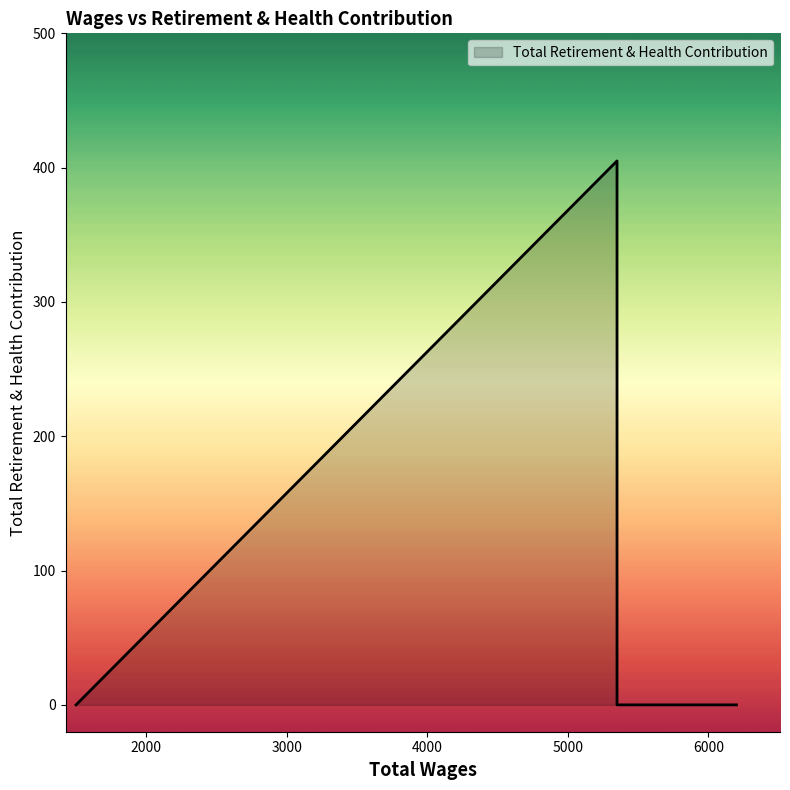

Reading right to left, what are all the values shown in this chart?

0	0	0	0	405	0